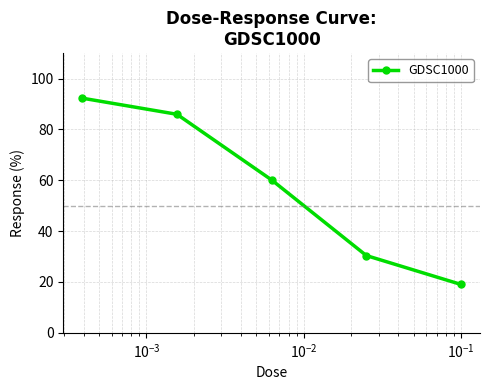

What is the sum of all values?

287.8